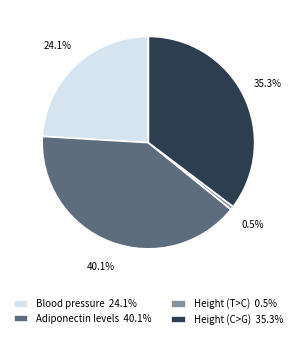

Rank the categories by value from lowest to highest.

Height (T>C), Blood pressure, Height (C>G), Adiponectin levels